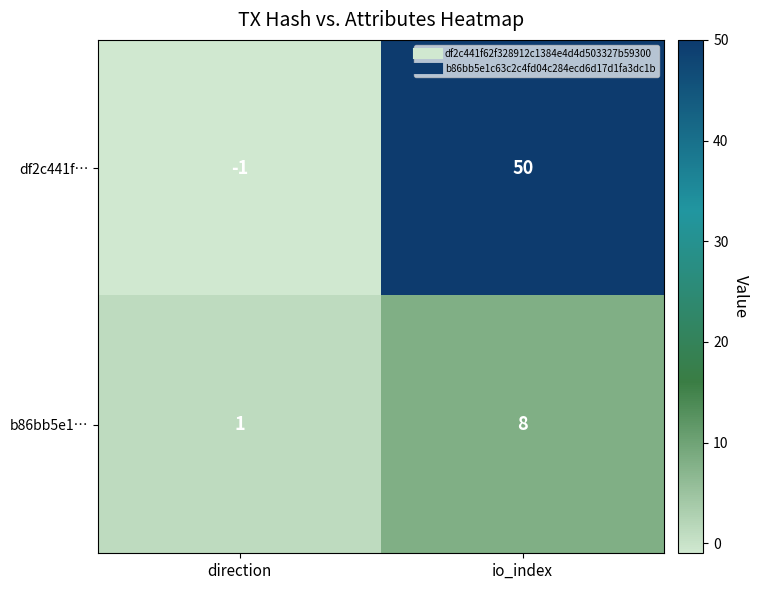

What is the spread (max minus min) of values at io_index?

42